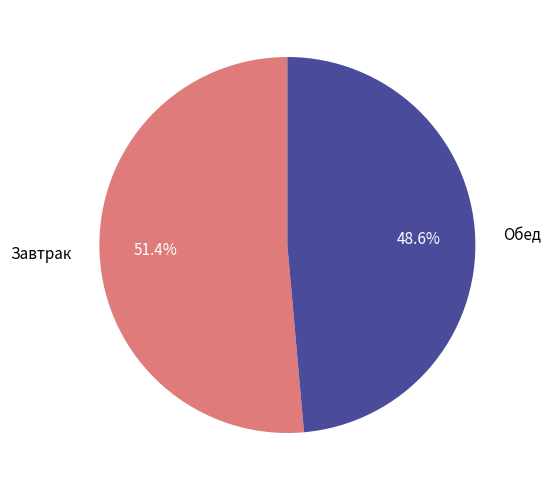

Is Обед the majority of the pie?

No